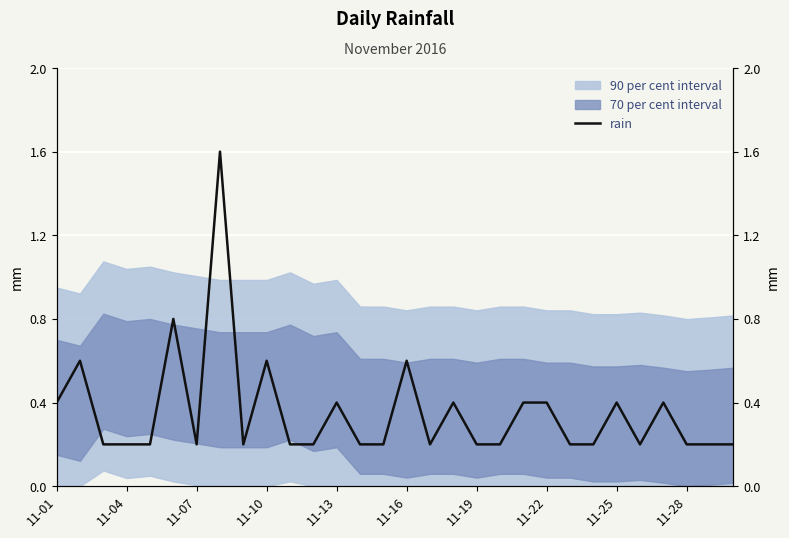

What is the average value?

0.4